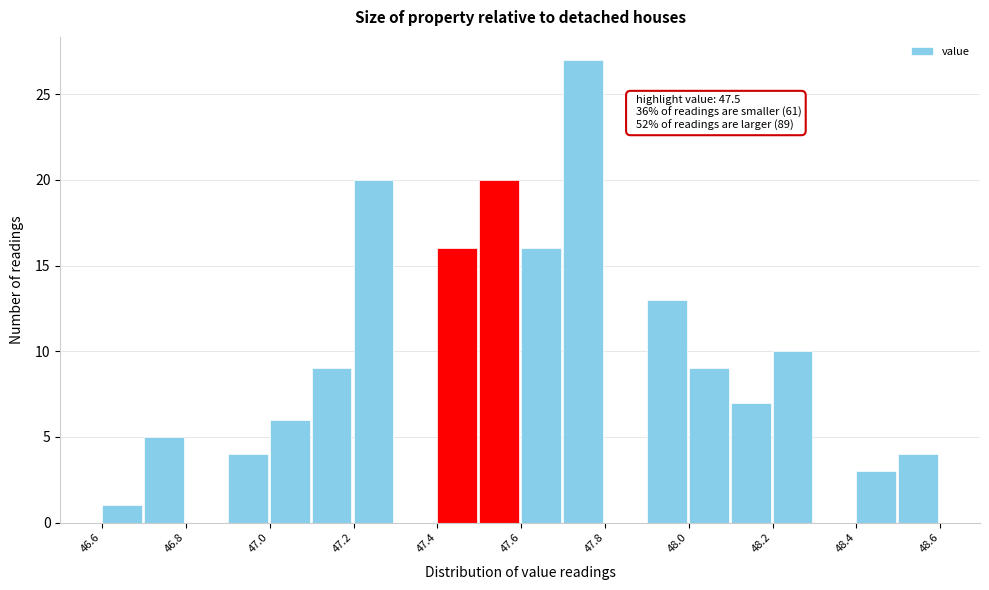

Which range on the x-axis has the tallest bar?

47.7 to 47.8